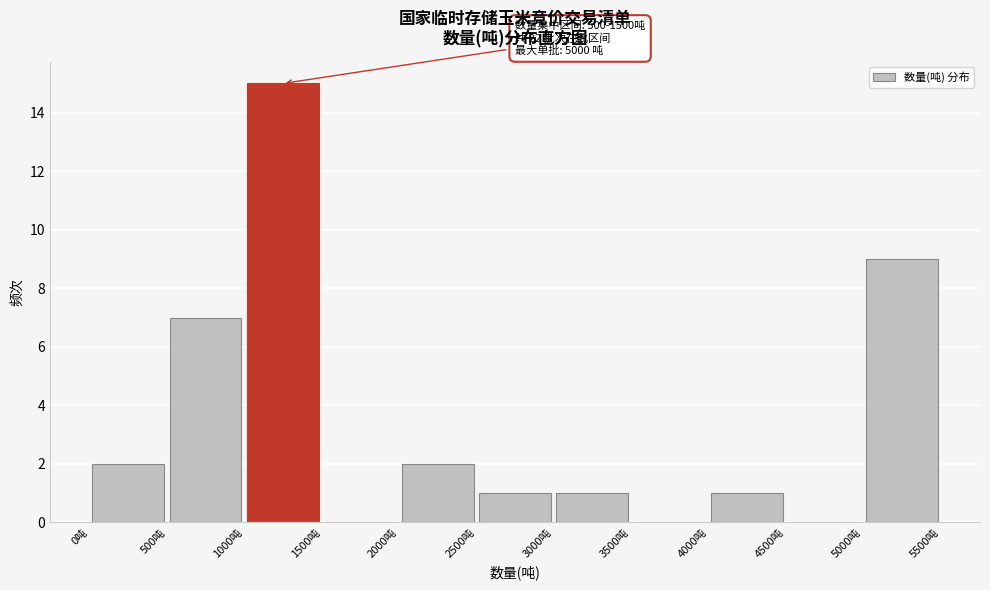

Which range on the x-axis has the tallest bar?

1000 to 1500